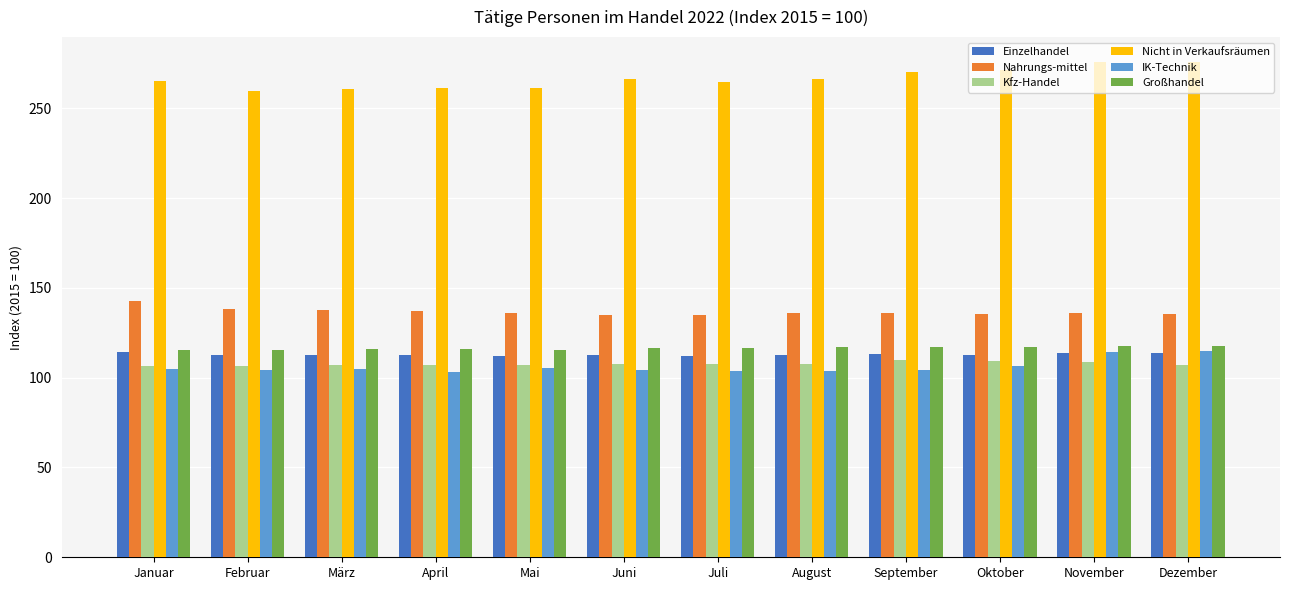

Are the bars horizontal?

No